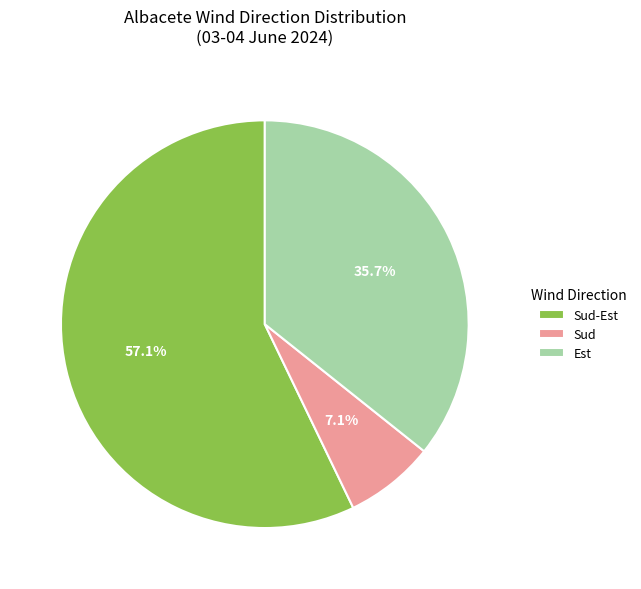

What portion of the pie excludes Est?

64.3%